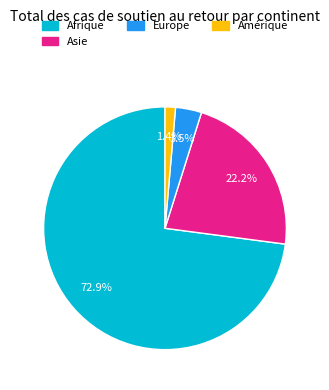

Is there any slice that represents more than half of the pie?

Yes